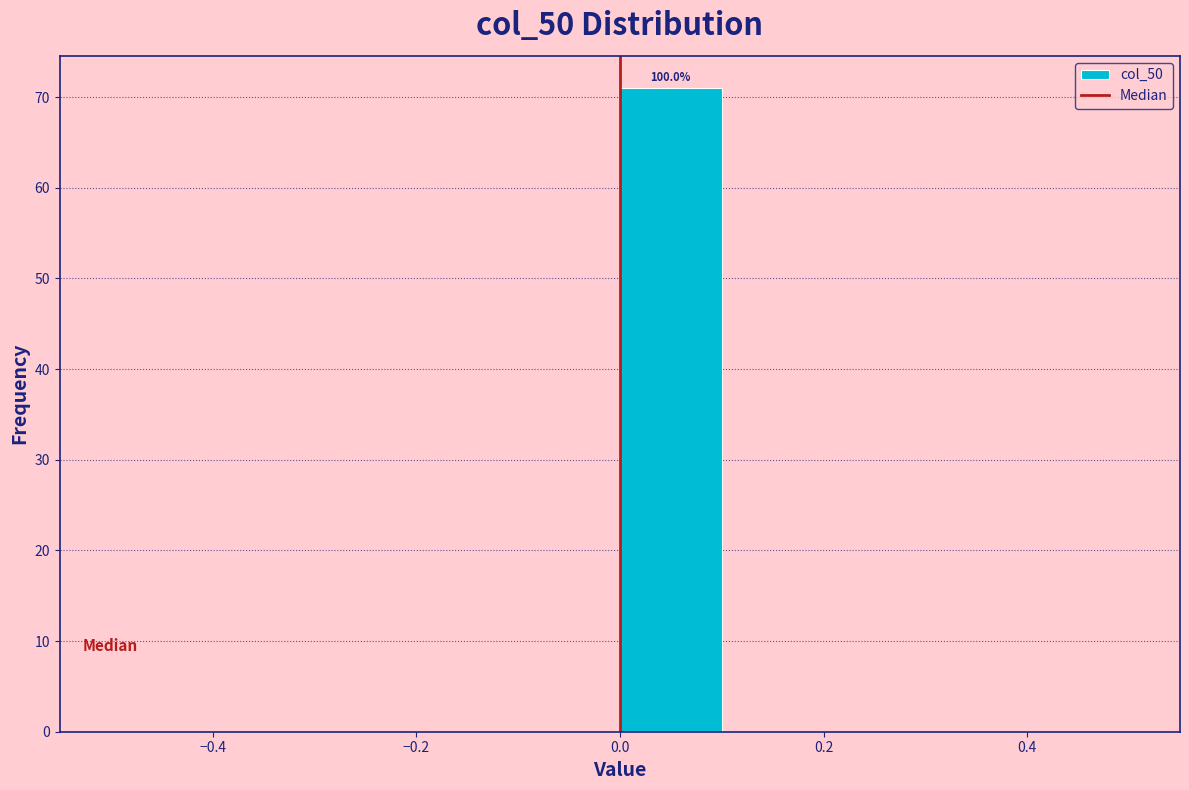

Over which range of the x-axis is the bar tallest?

0.0 to 0.1